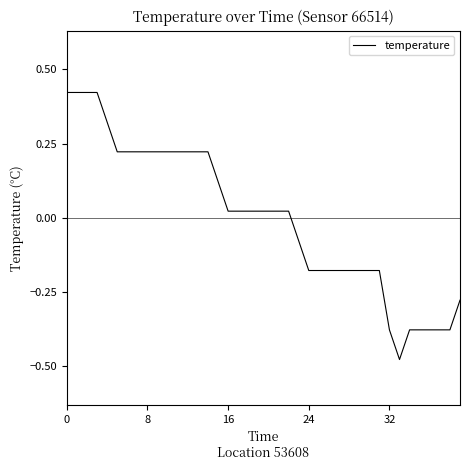

What is the minimum value shown in the chart?

-0.5